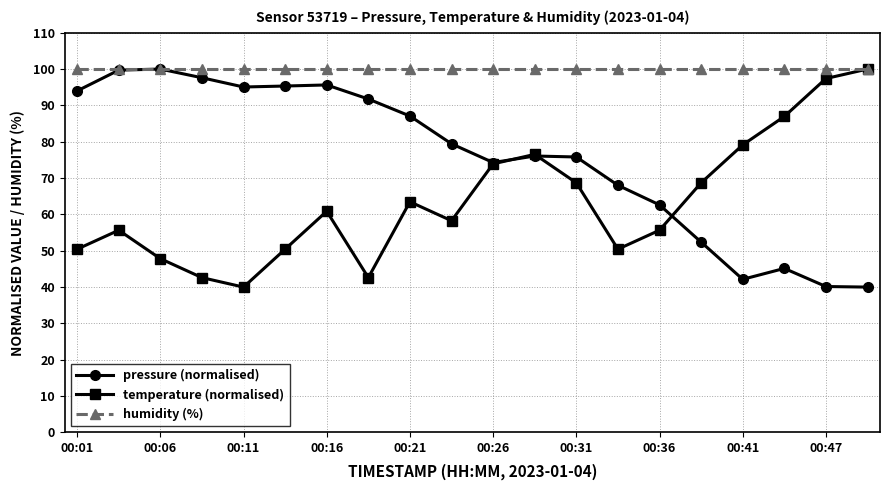

List the series in order of their overall mean, highest first.

humidity (%), pressure (normalised), temperature (normalised)